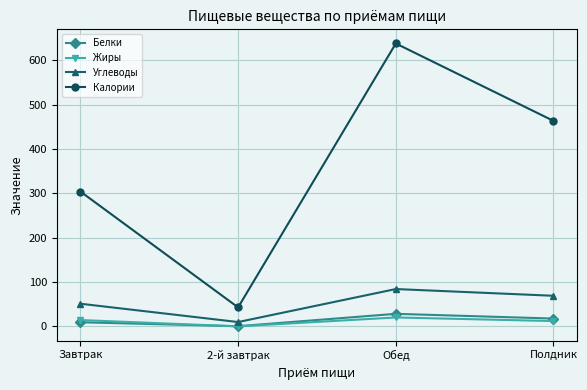

Which series has the widest spread of values?

Калории